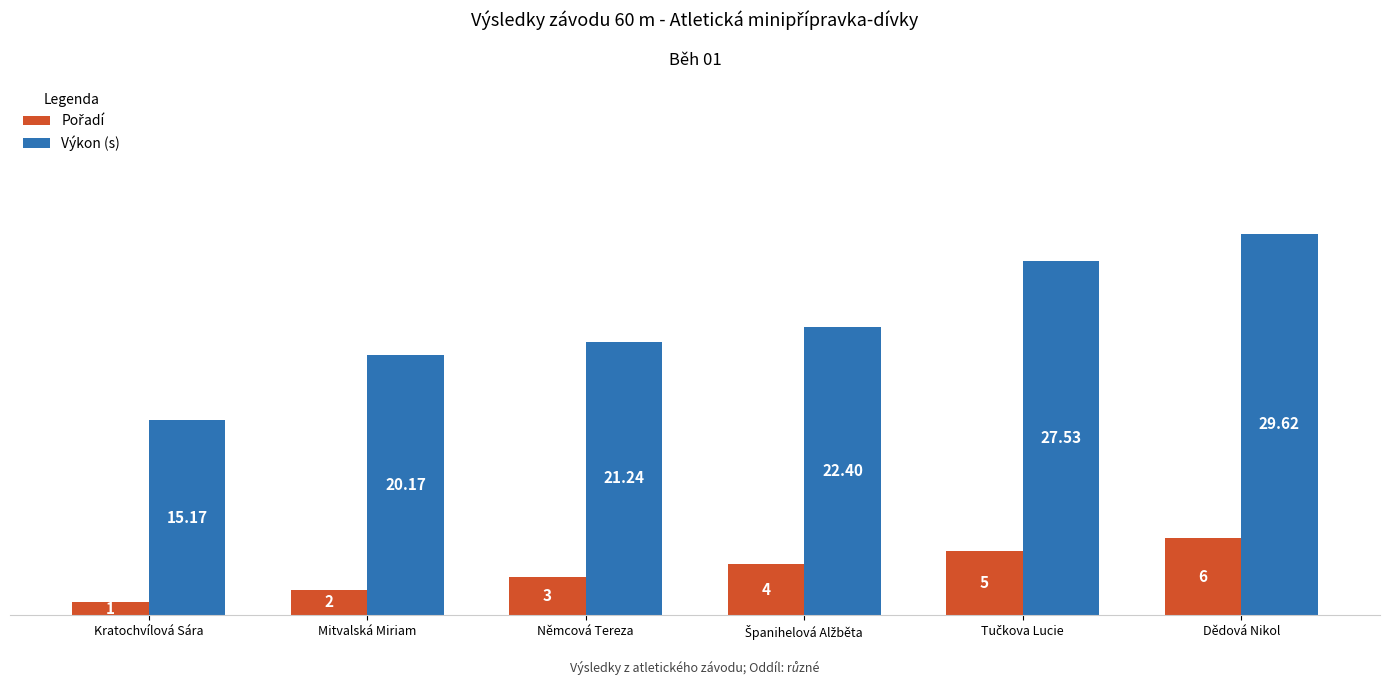

What is the label of the 4th bar from the right?

Němcová Tereza